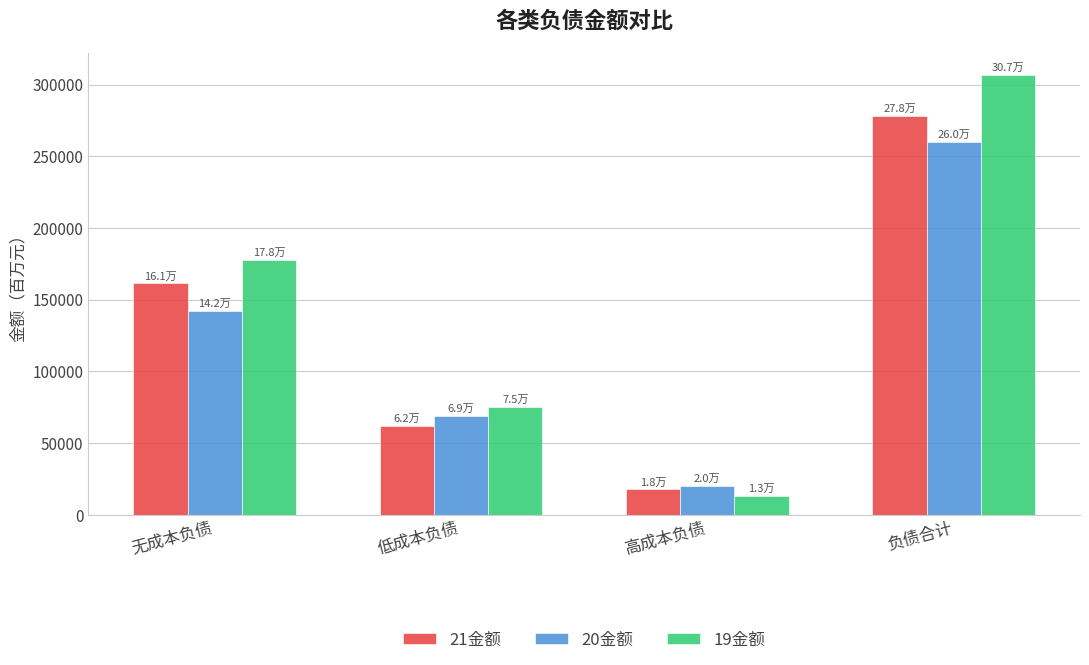

True or false: 19金额 has a value of 306909.5 at 负债合计.

True